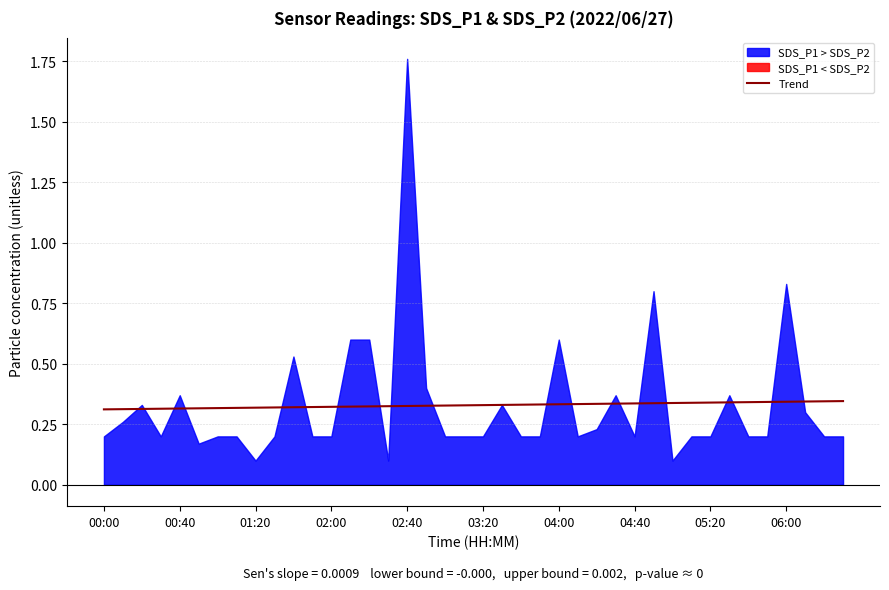

True or false: Trend has a value of 0.1 at 00:00.

False